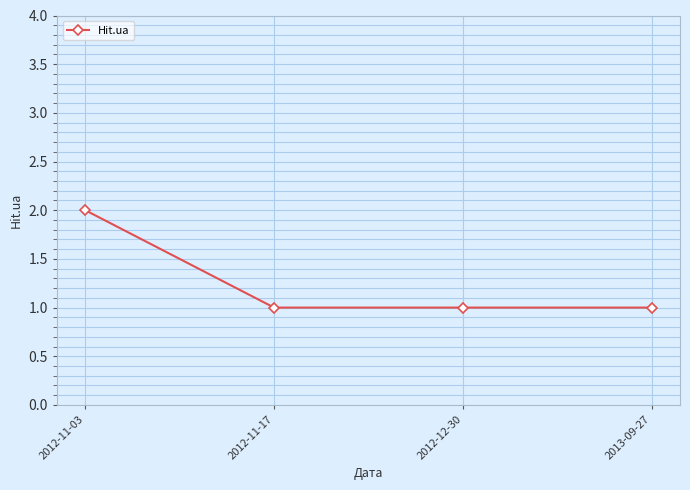

Does the chart display data point markers on the line(s)?

Yes